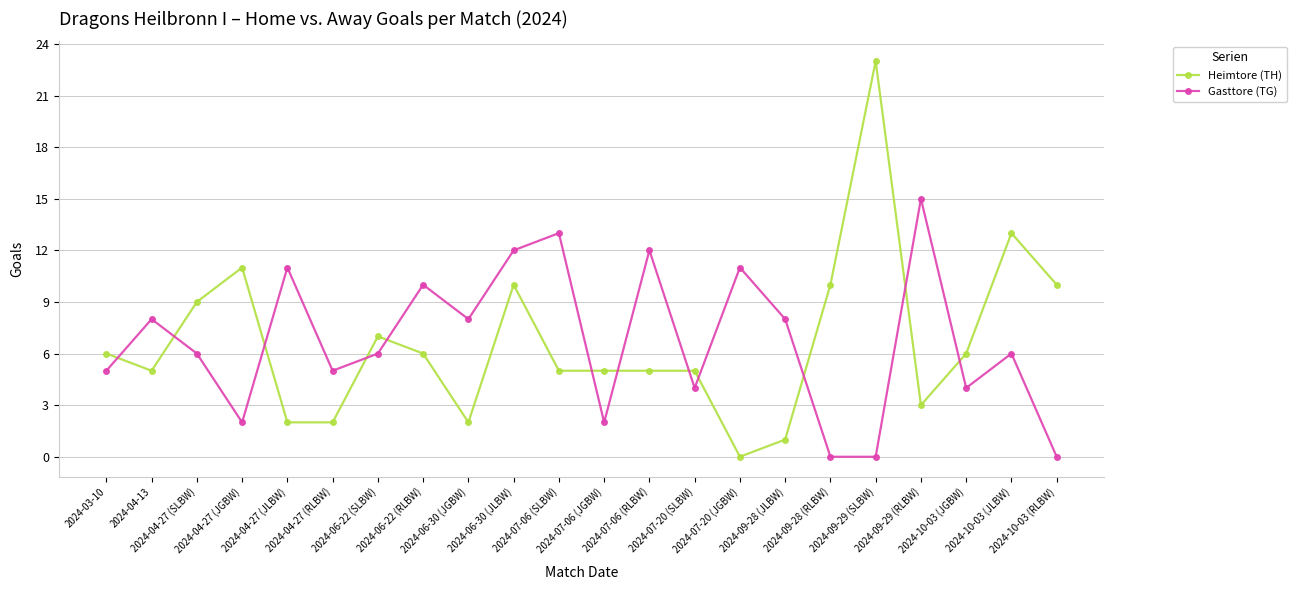

What is the label of the 20th point from the right?

2024-04-27 (SLBW)